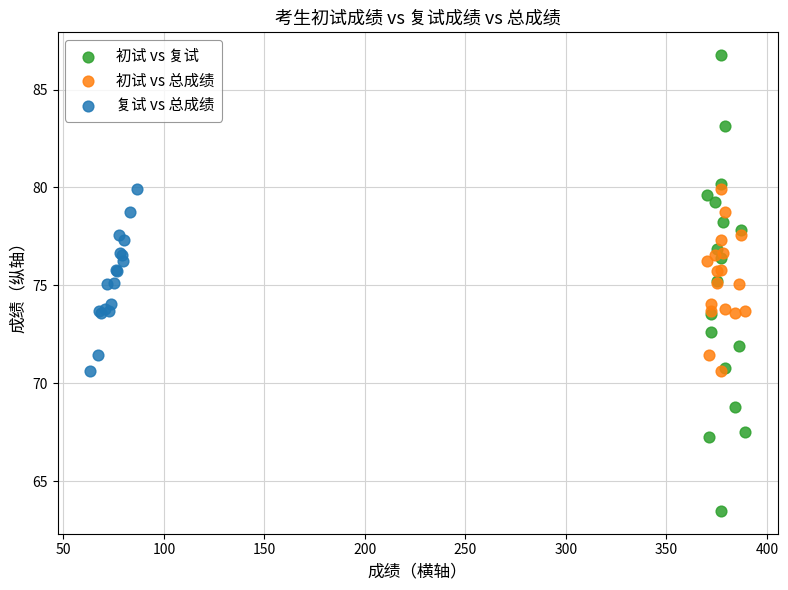

Which series reaches the minimum Y coordinate?

初试 vs 复试